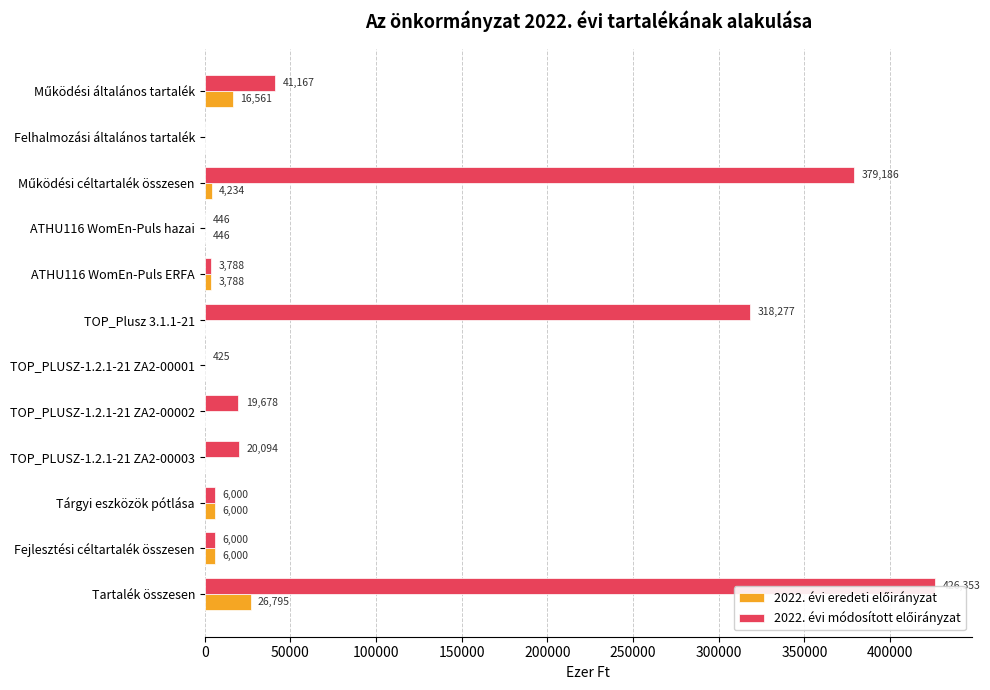

At which category is the sum across all series the highest?

Tartalék összesen